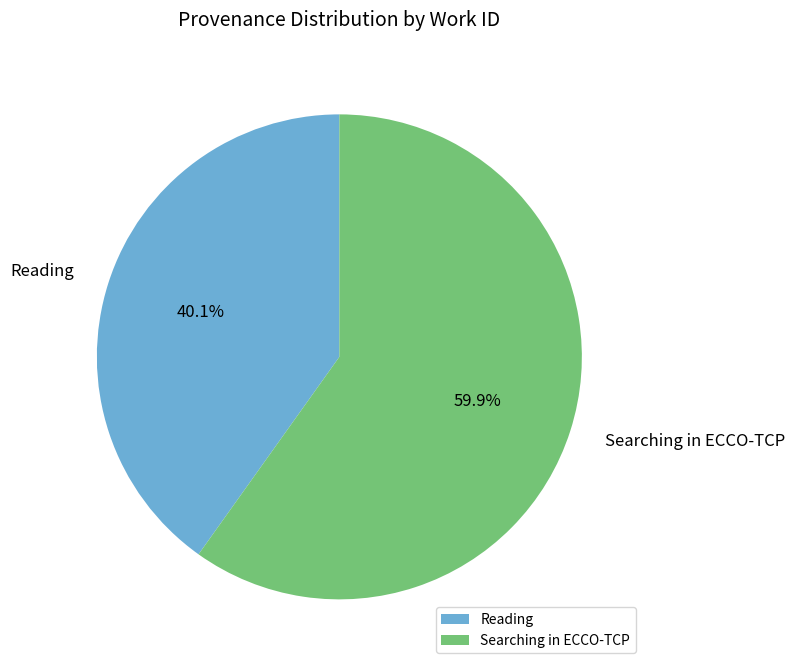

To the nearest percent, what is the difference between the largest and smallest slice percentages?

20%